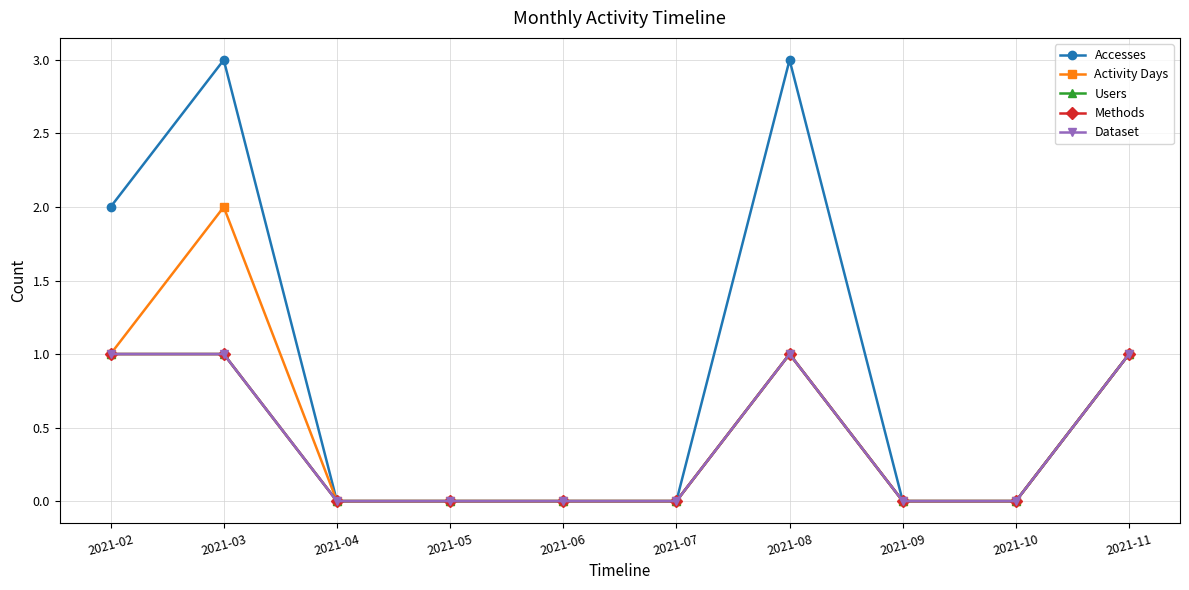

Where is Accesses nearest to the value 1?

2021-11